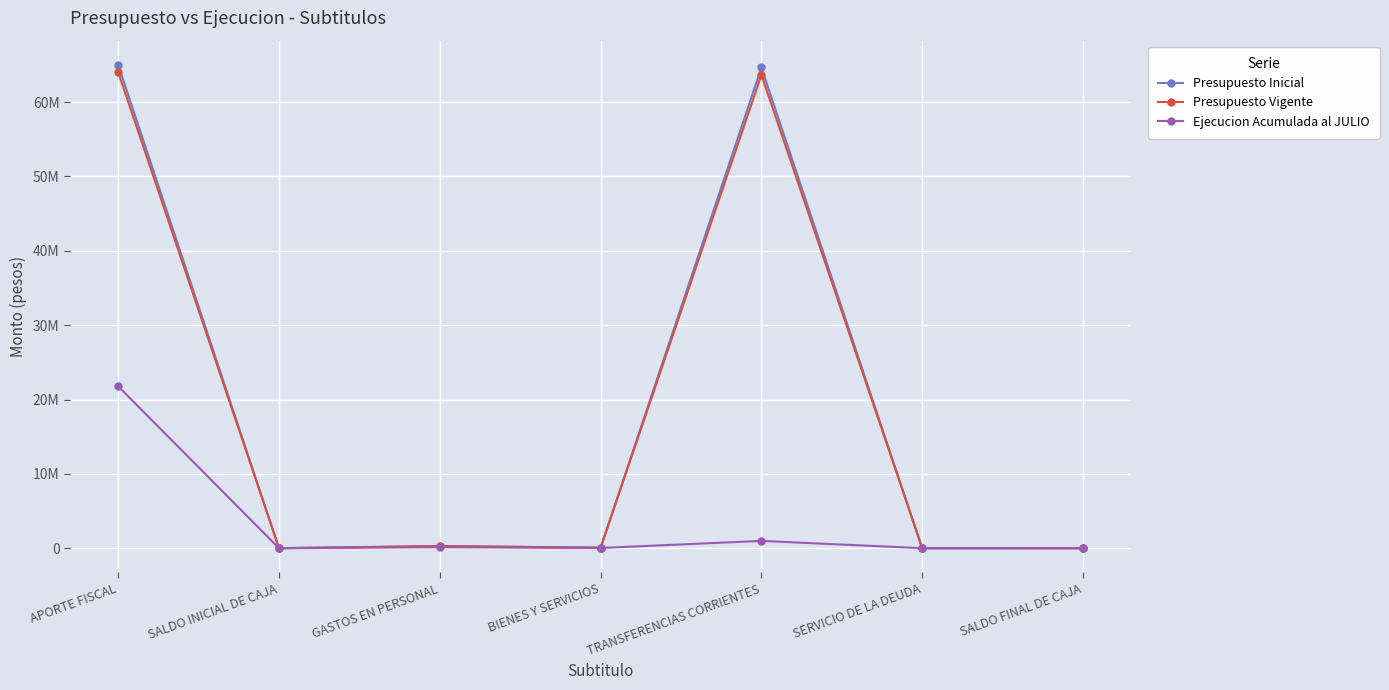

True or false: Presupuesto Vigente and Ejecucion Acumulada al JULIO intersect in this chart.

False